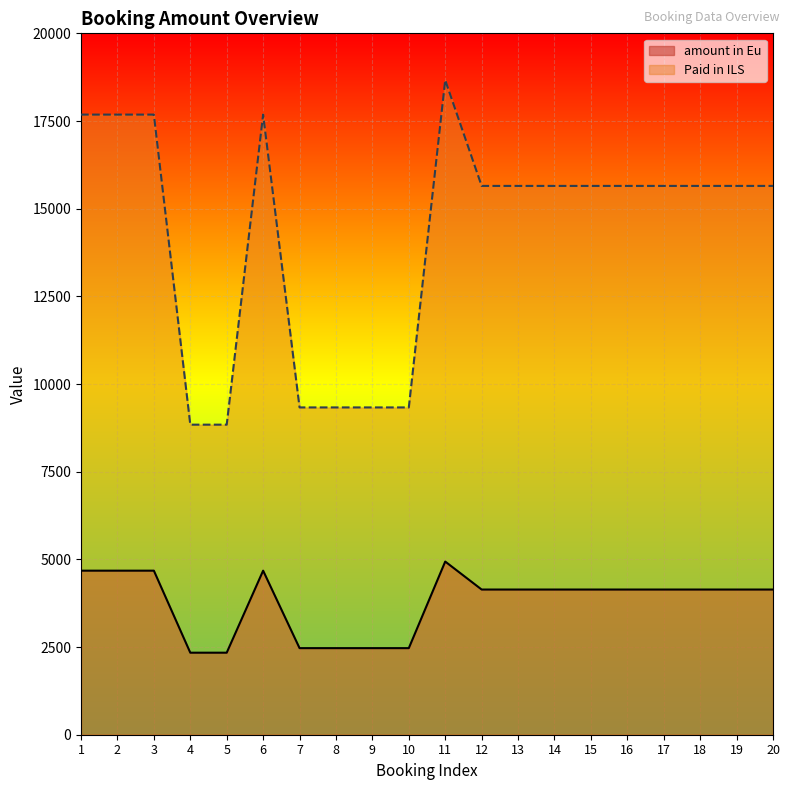

List the series in order of their overall mean, lowest first.

amount in Eu, Paid in ILS